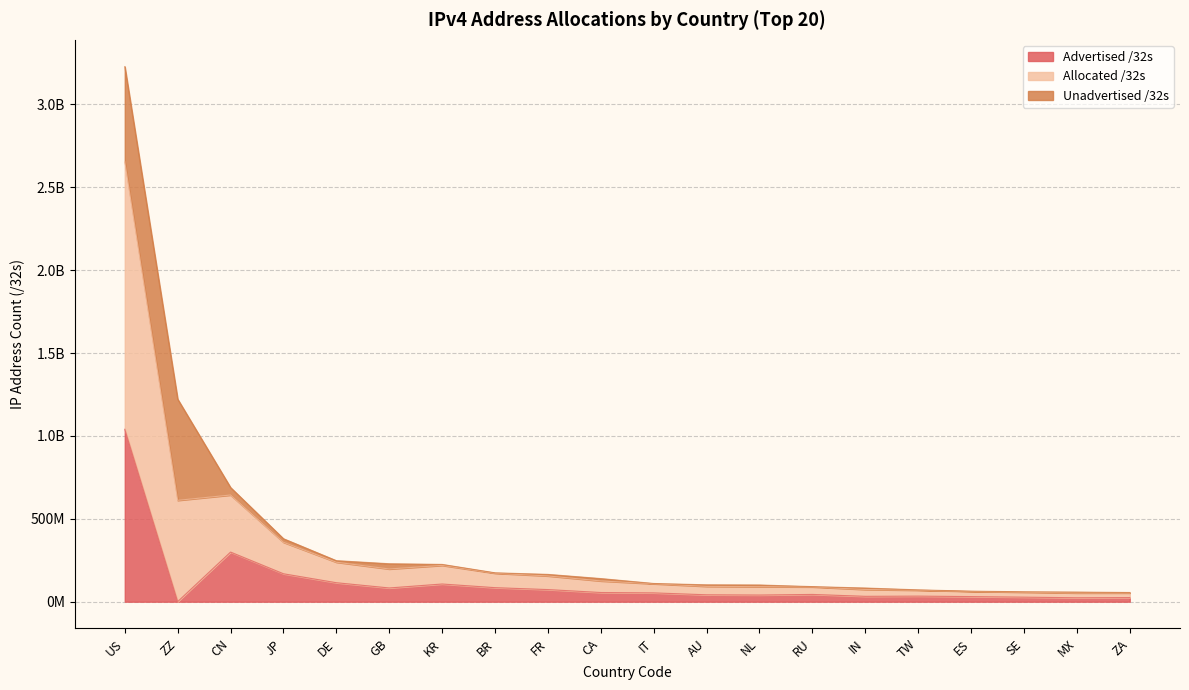

True or false: Allocated /32s and Advertised /32s cross at least once.

False